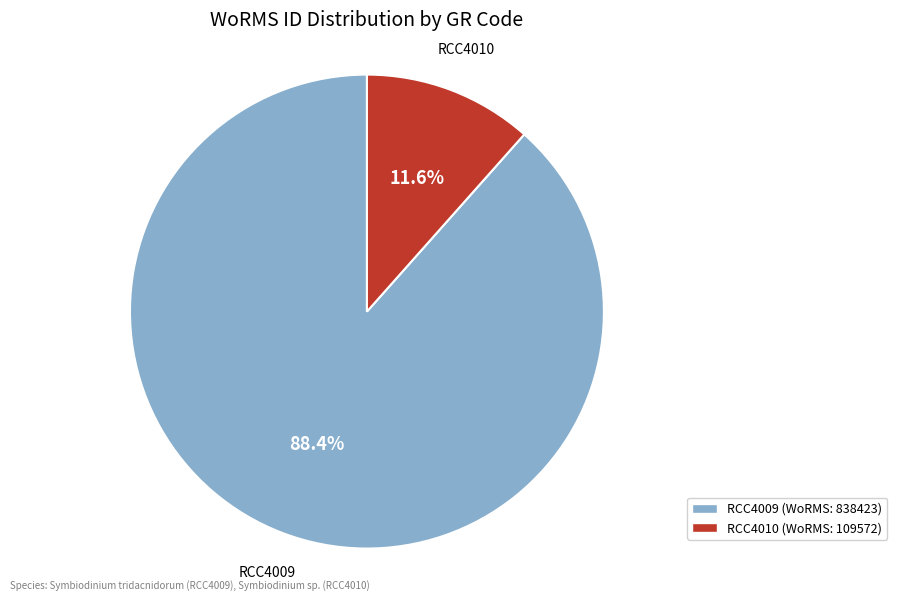

Which category accounts for the majority?

RCC4009